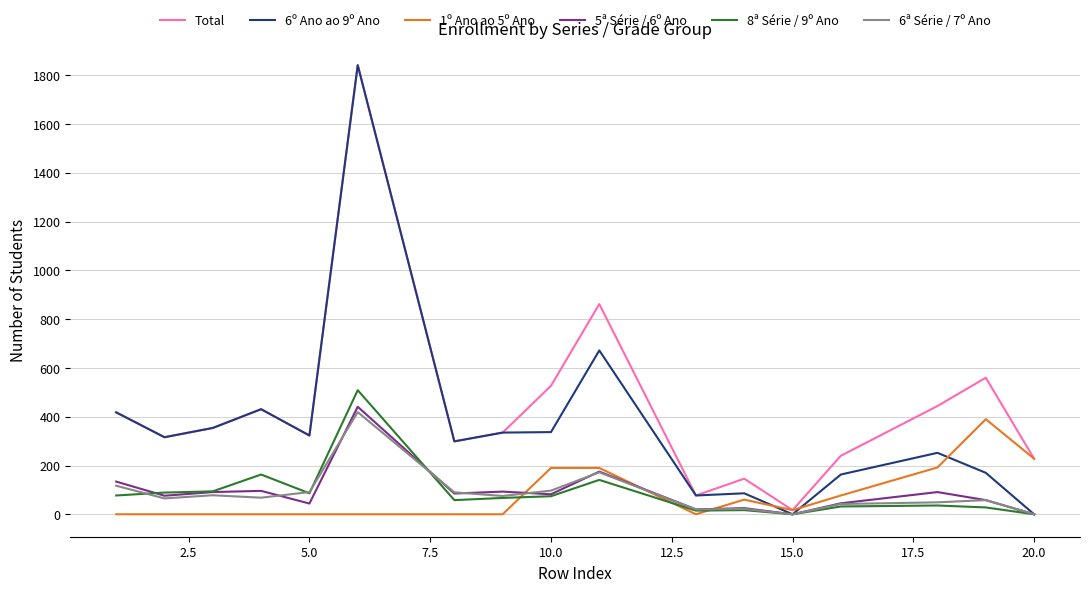

Which series has the largest range (max minus min)?

6º Ano ao 9º Ano